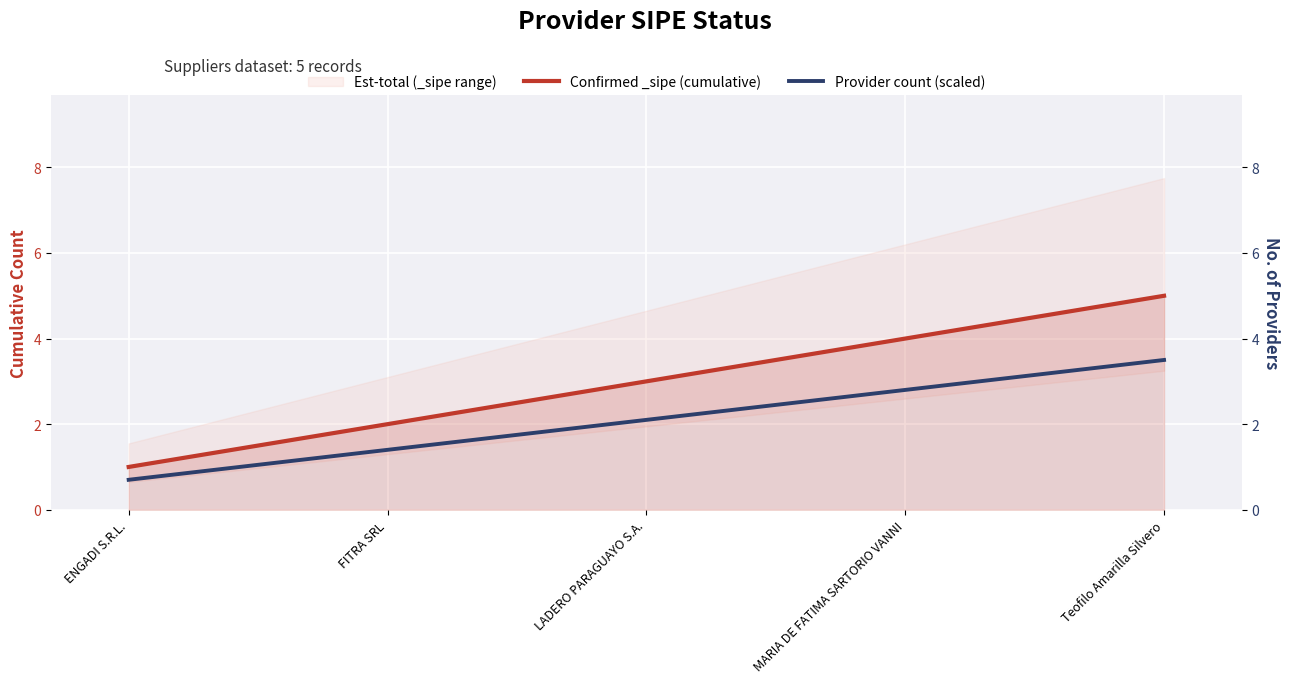

Reading left to right, list all the values displayed in this chart.

Confirmed _sipe (cumulative): ENGADI S.R.L.=1.0	FITRA SRL=2.0	LADERO PARAGUAYO S.A.=3.0	MARIA DE FATIMA SARTORIO VANNI=4.0	Teofilo Amarilla Silvero=5.0
Provider count (scaled): ENGADI S.R.L.=0.7	FITRA SRL=1.4	LADERO PARAGUAYO S.A.=2.1	MARIA DE FATIMA SARTORIO VANNI=2.8	Teofilo Amarilla Silvero=3.5